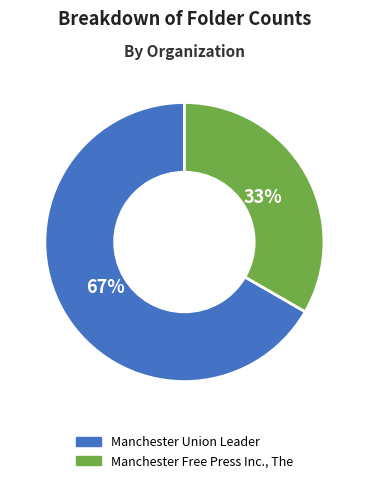

Does Manchester Union Leader represent more than half of the total?

Yes